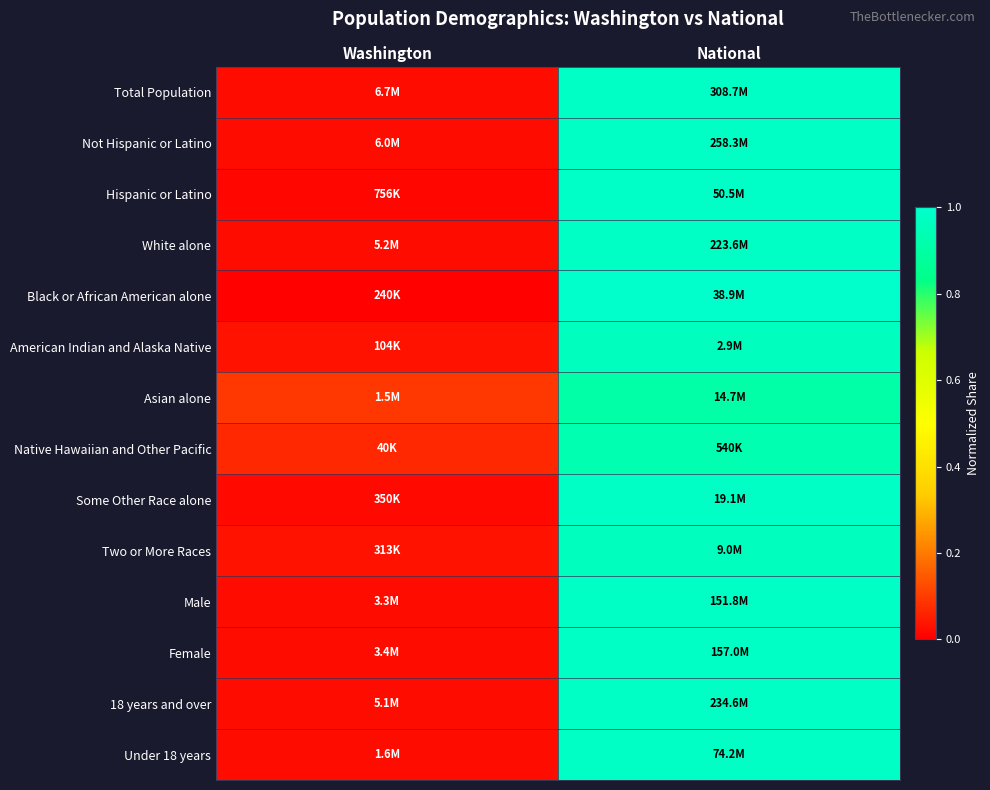

How many series are shown in this chart?

14